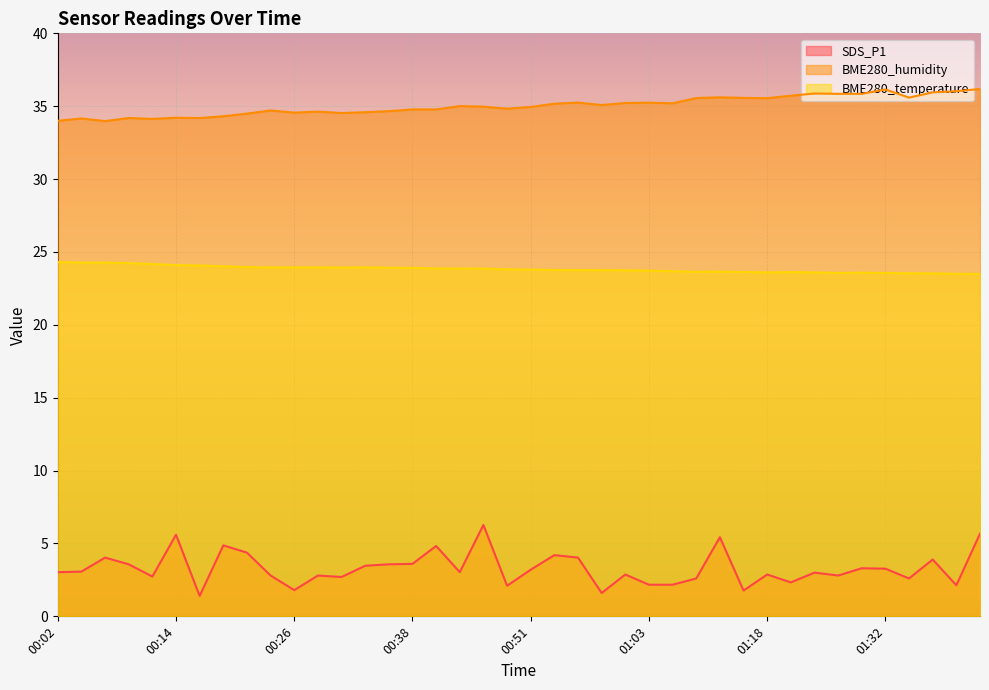

Reading right to left, list all the values displayed in this chart.

SDS_P1: 01:43=5.7	01:40=2.1	01:37=3.9	01:35=2.6	01:32=3.3	01:30=3.3	01:27=2.8	01:24=3.0	01:21=2.3	01:18=2.9	01:15=1.8	01:12=5.4	01:09=2.6	01:06=2.2	01:03=2.2	01:01=2.9	00:58=1.6	00:56=4.0	00:53=4.2	00:51=3.2	00:48=2.1	00:46=6.3	00:43=3.0	00:41=4.8	00:38=3.6	00:36=3.6	00:33=3.5	00:31=2.7	00:29=2.8	00:26=1.8	00:24=2.8	00:21=4.4	00:19=4.9	00:16=1.4	00:14=5.6	00:11=2.7	00:09=3.6	00:06=4.0	00:04=3.1	00:02=3.0
BME280_humidity: 01:43=36.2	01:40=36.0	01:37=36.0	01:35=35.6	01:32=36.1	01:30=35.9	01:27=35.9	01:24=35.9	01:21=35.7	01:18=35.5	01:15=35.6	01:12=35.6	01:09=35.6	01:06=35.2	01:03=35.2	01:01=35.2	00:58=35.1	00:56=35.2	00:53=35.2	00:51=35.0	00:48=34.8	00:46=35.0	00:43=35.0	00:41=34.8	00:38=34.8	00:36=34.7	00:33=34.6	00:31=34.5	00:29=34.6	00:26=34.6	00:24=34.7	00:21=34.5	00:19=34.3	00:16=34.2	00:14=34.2	00:11=34.1	00:09=34.2	00:06=34.0	00:04=34.2	00:02=34.0
BME280_temperature: 01:43=23.5	01:40=23.5	01:37=23.5	01:35=23.5	01:32=23.6	01:30=23.6	01:27=23.6	01:24=23.6	01:21=23.6	01:18=23.6	01:15=23.6	01:12=23.6	01:09=23.6	01:06=23.7	01:03=23.7	01:01=23.7	00:58=23.8	00:56=23.8	00:53=23.8	00:51=23.8	00:48=23.8	00:46=23.9	00:43=23.9	00:41=23.9	00:38=23.9	00:36=23.9	00:33=23.9	00:31=23.9	00:29=23.9	00:26=23.9	00:24=23.9	00:21=24.0	00:19=24.0	00:16=24.1	00:14=24.1	00:11=24.2	00:09=24.2	00:06=24.3	00:04=24.3	00:02=24.3